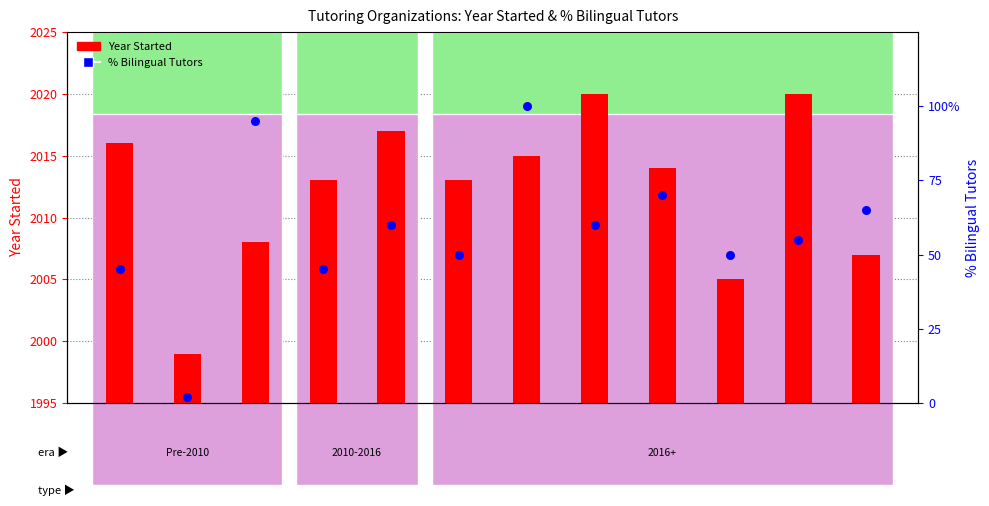

Is the value of Year Started at Littera greater than the value of % Bilingual Tutors at HeyTutor?

Yes